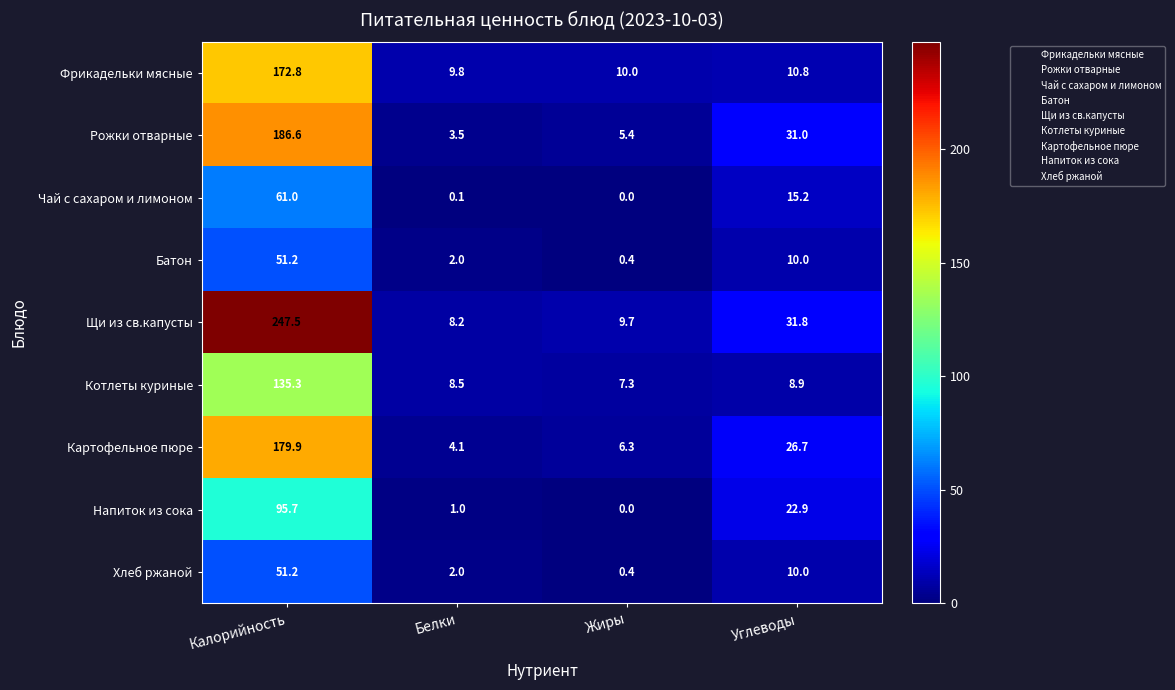

Which label corresponds to the largest value in the chart?

Калорийность